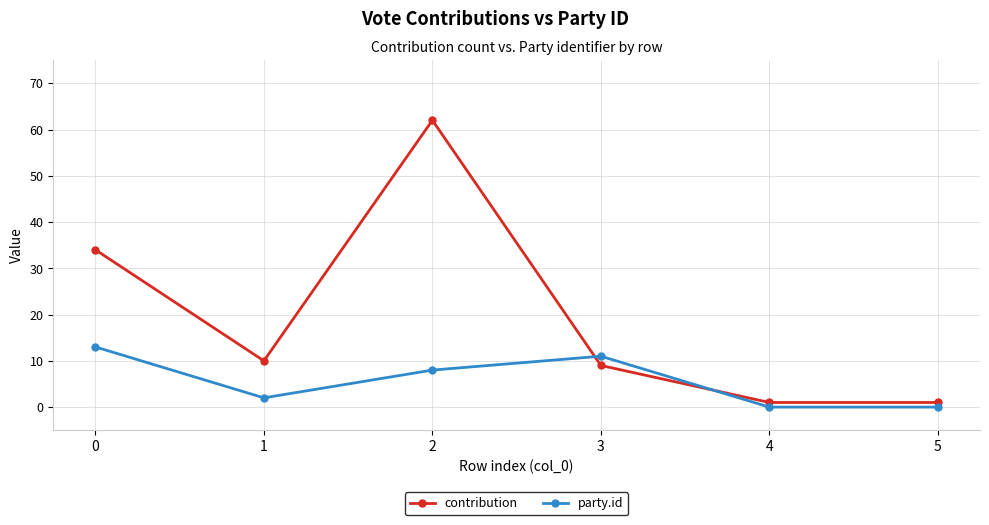

What is the highest value of the party.id series?

13